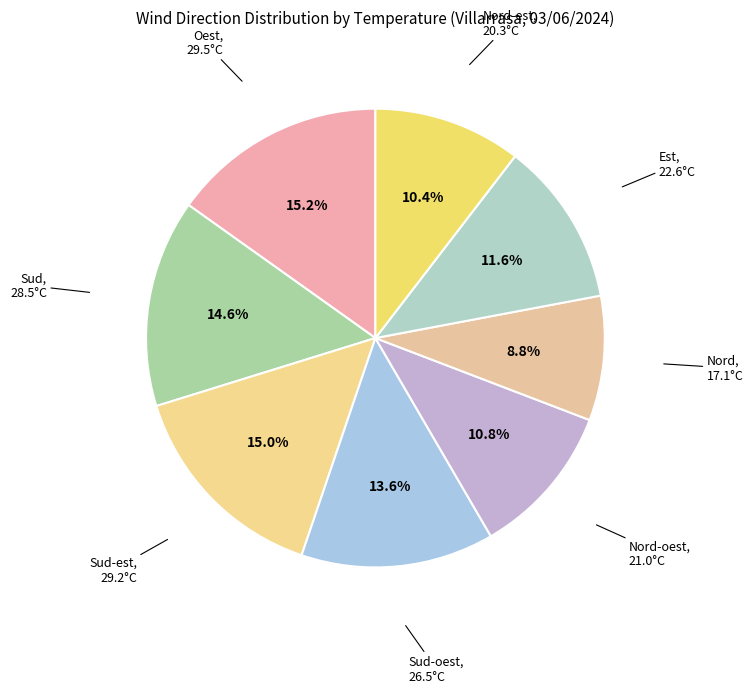

The Sud slice represents 15% of the pie. True or false?

True